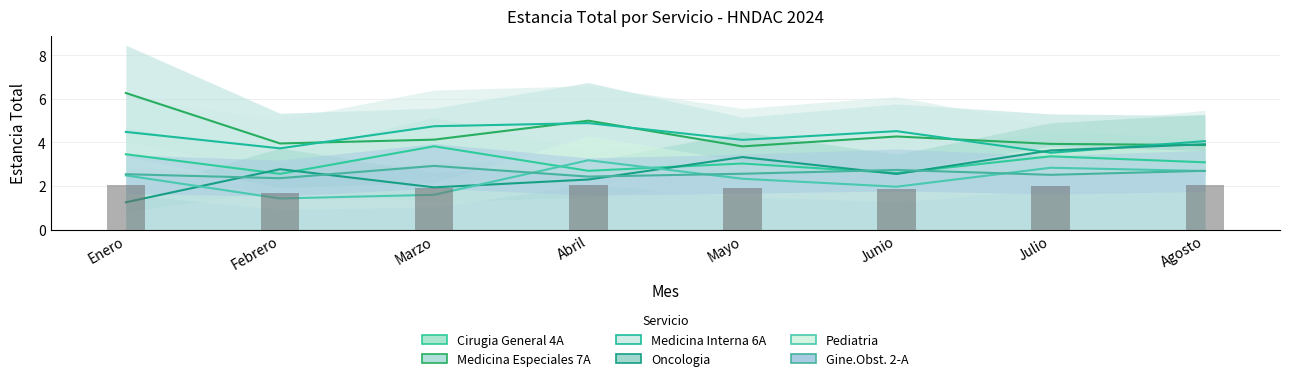

What value does the Cirugia General 4A series have at Febrero?

2.6